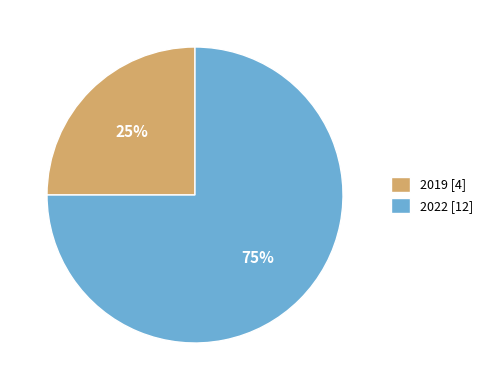

To the nearest percent, what portion does 2019 represent?

25%